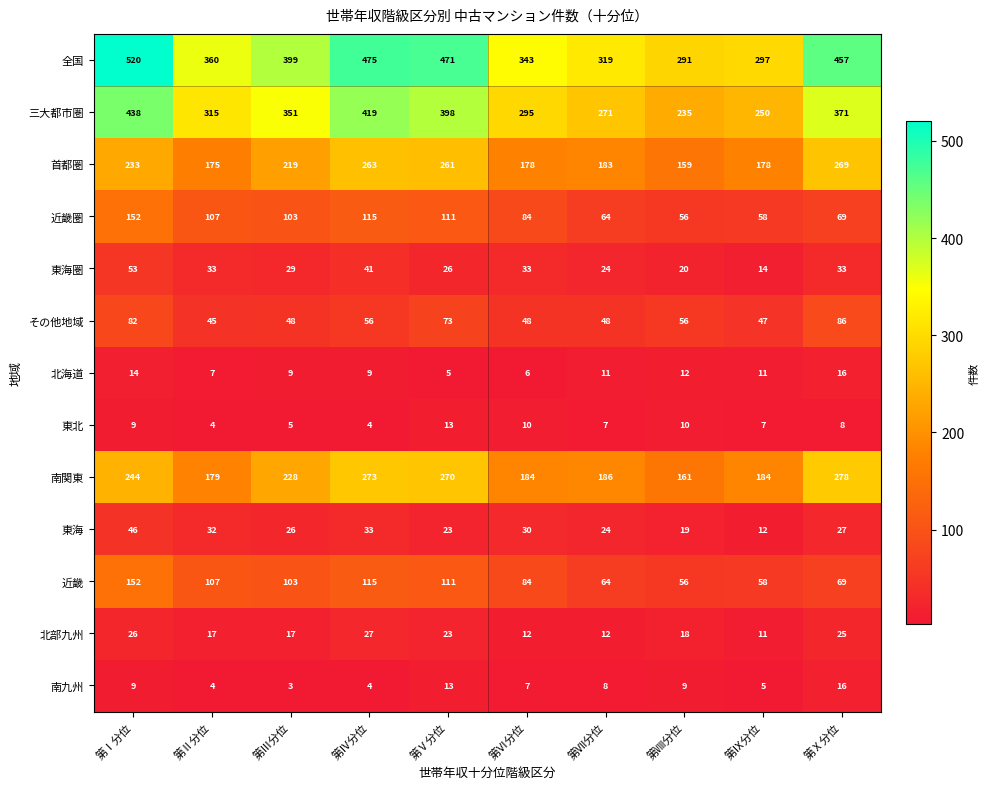

How many distinct data groups are displayed?

13